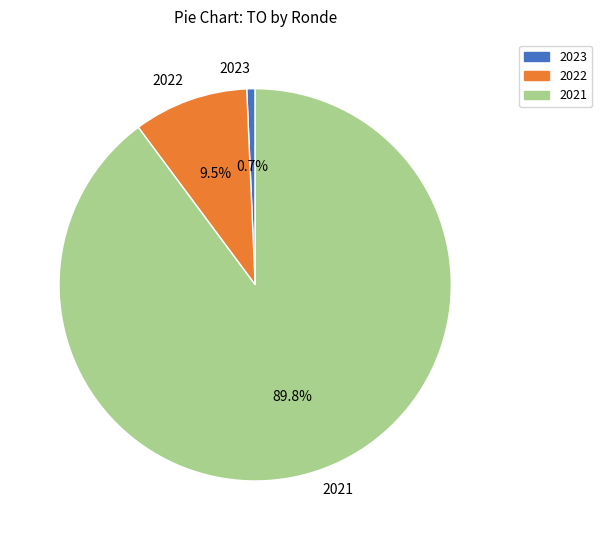

Is there any slice that represents more than half of the pie?

Yes